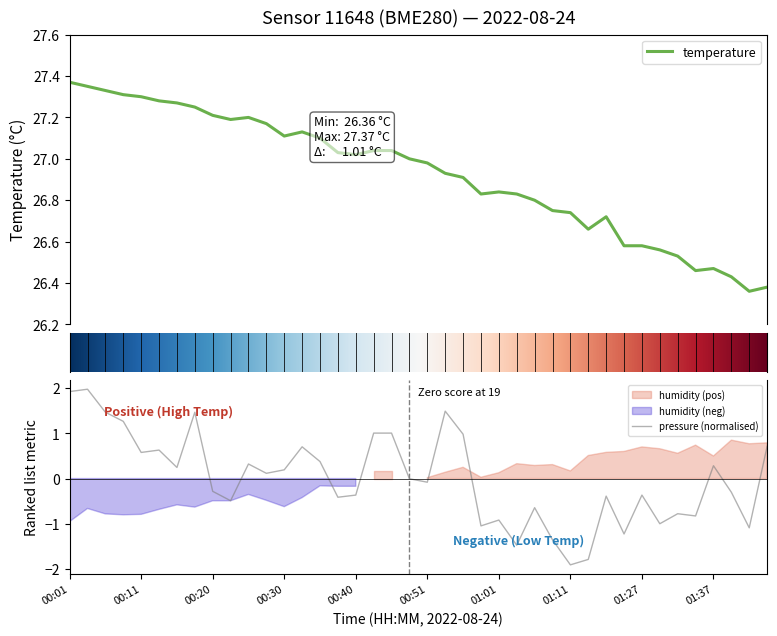

What is the minimum value shown in the chart?

-1.9